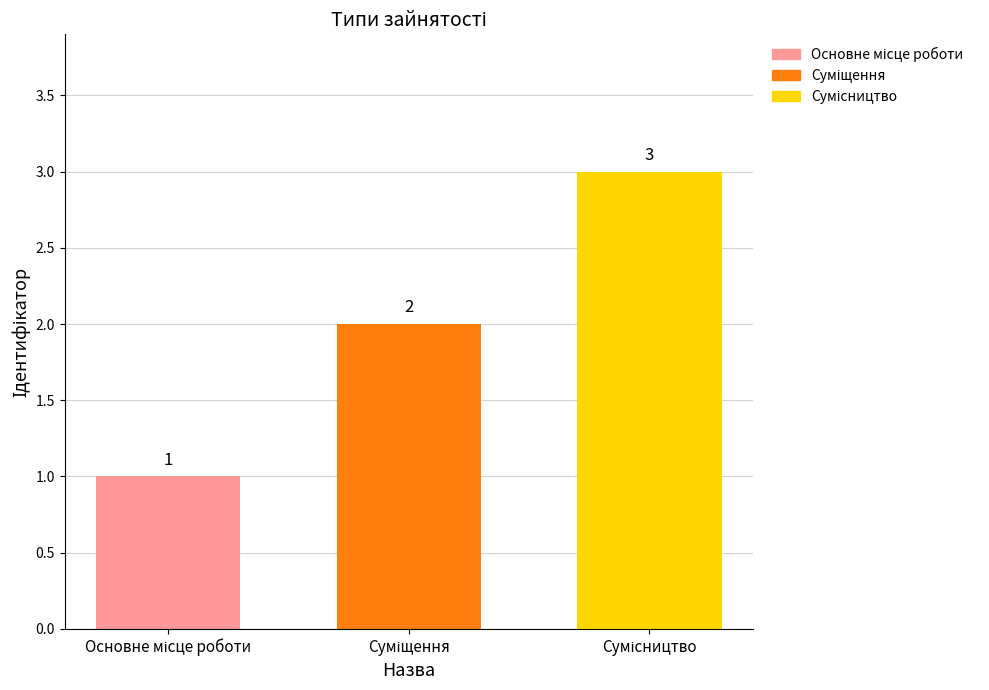

What is the label of the 1st bar from the left?

Основне місце роботи